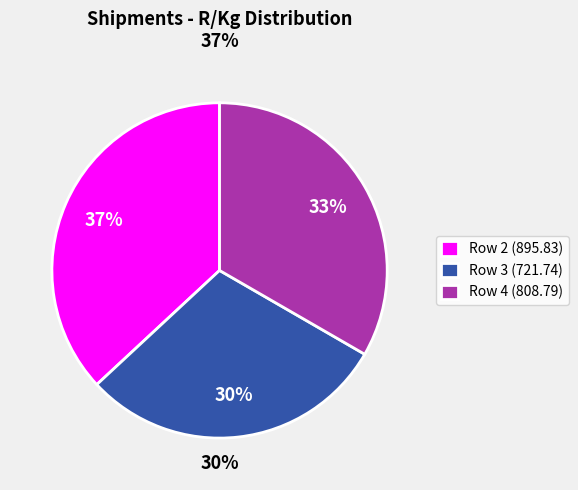

Which slice is the smallest?

Row 3